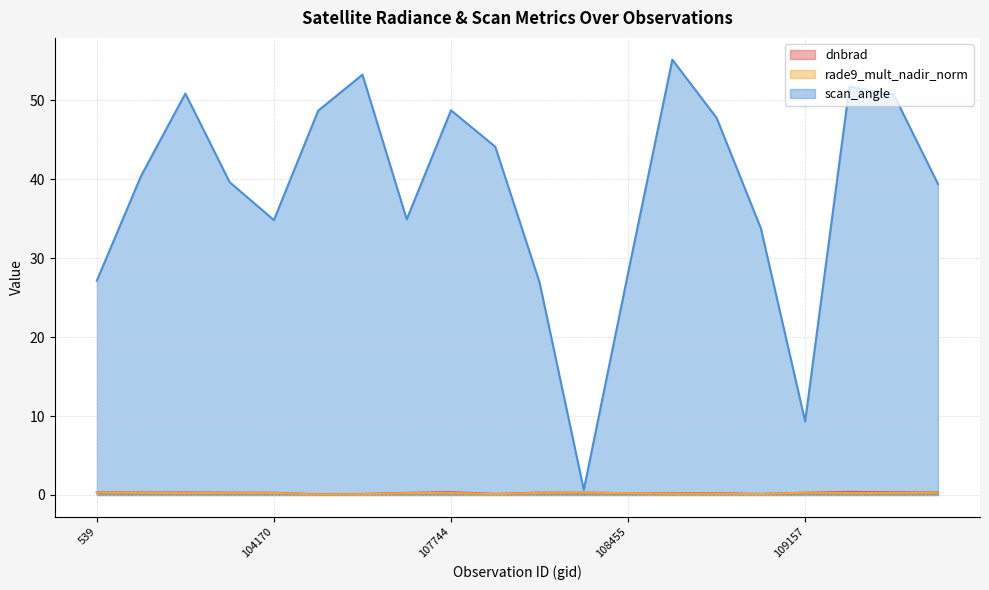

Between 108816 and 108985, which series saw the biggest shift?

scan_angle